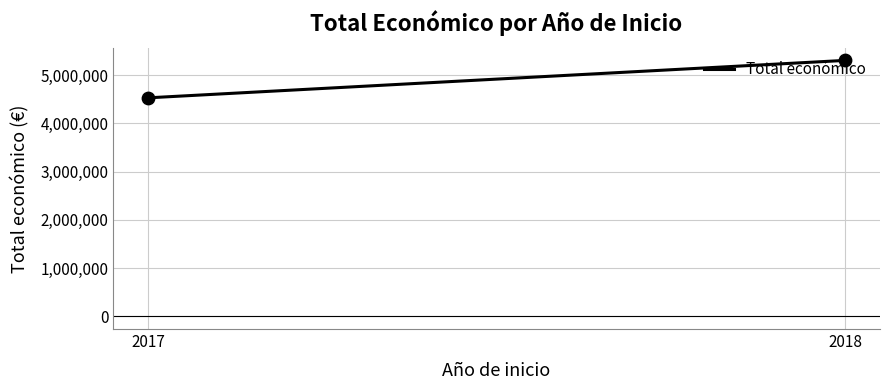

What is the ratio of the value at 2017 to the value at 2018?

0.9